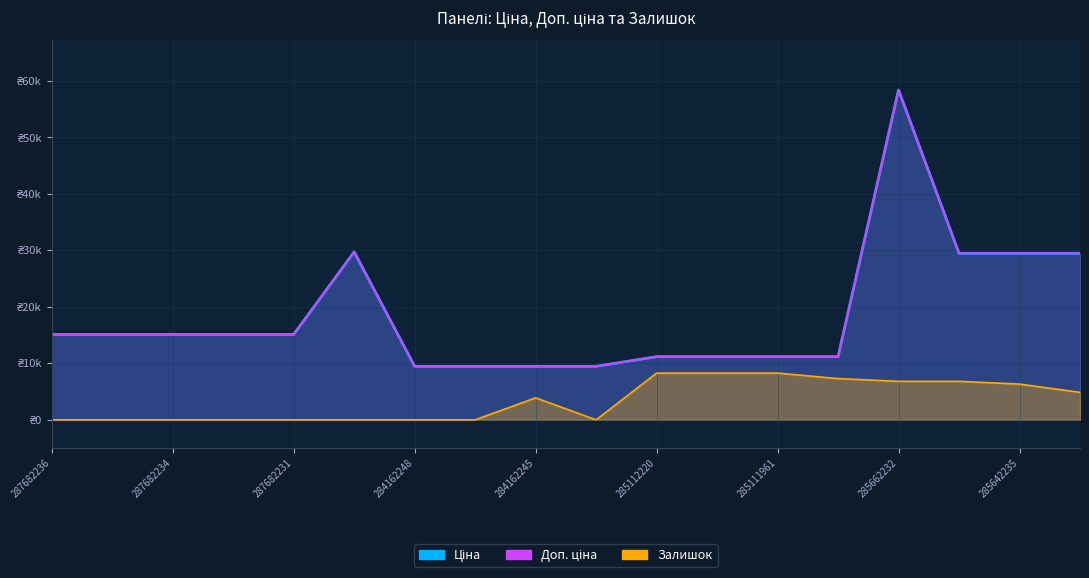

Reading right to left, list all the values displayed in this chart.

Ціна: 285642234=29491.5	285642235=29491.5	285642236=29491.5	285662232=58426.5	285111912=11188.2	285111961=11188.2	285112217=11188.2	285112220=11188.2	284162244=9480.1	284162245=9480.1	284162246=9480.1	284162248=9480.1	287702232=29747.2	287682231=15120.0	287682233=15120.0	287682234=15120.0	287682235=15120.0	287682236=15120.0
Доп. ціна: 285642234=29491.5	285642235=29491.5	285642236=29491.5	285662232=58426.5	285111912=11188.2	285111961=11188.2	285112217=11188.2	285112220=11188.2	284162244=9480.1	284162245=9480.1	284162246=9480.1	284162248=9480.1	287702232=29747.2	287682231=15120.0	287682233=15120.0	287682234=15120.0	287682235=15120.0	287682236=15120.0
Залишок: 285642234=4868.9	285642235=6329.5	285642236=6816.4	285662232=6816.4	285111912=7303.3	285111961=8277.1	285112217=8277.1	285112220=8277.1	284162244=0.0	284162245=3895.1	284162246=0.0	284162248=0.0	287702232=0.0	287682231=0.0	287682233=0.0	287682234=0.0	287682235=0.0	287682236=0.0